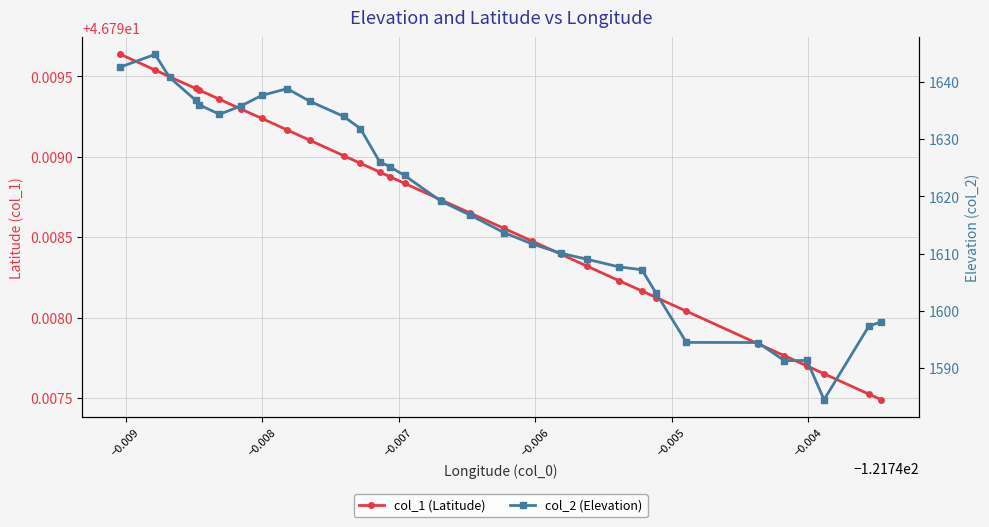

How many series are shown in this chart?

2